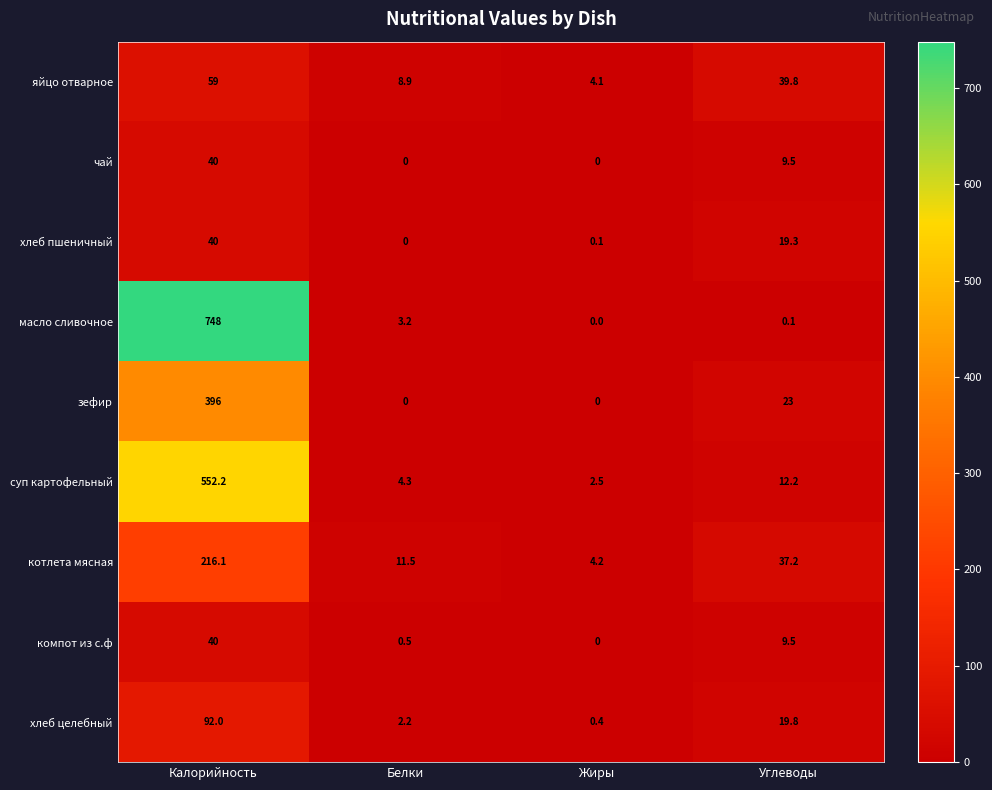

What is the total value across all series at Белки?

30.6